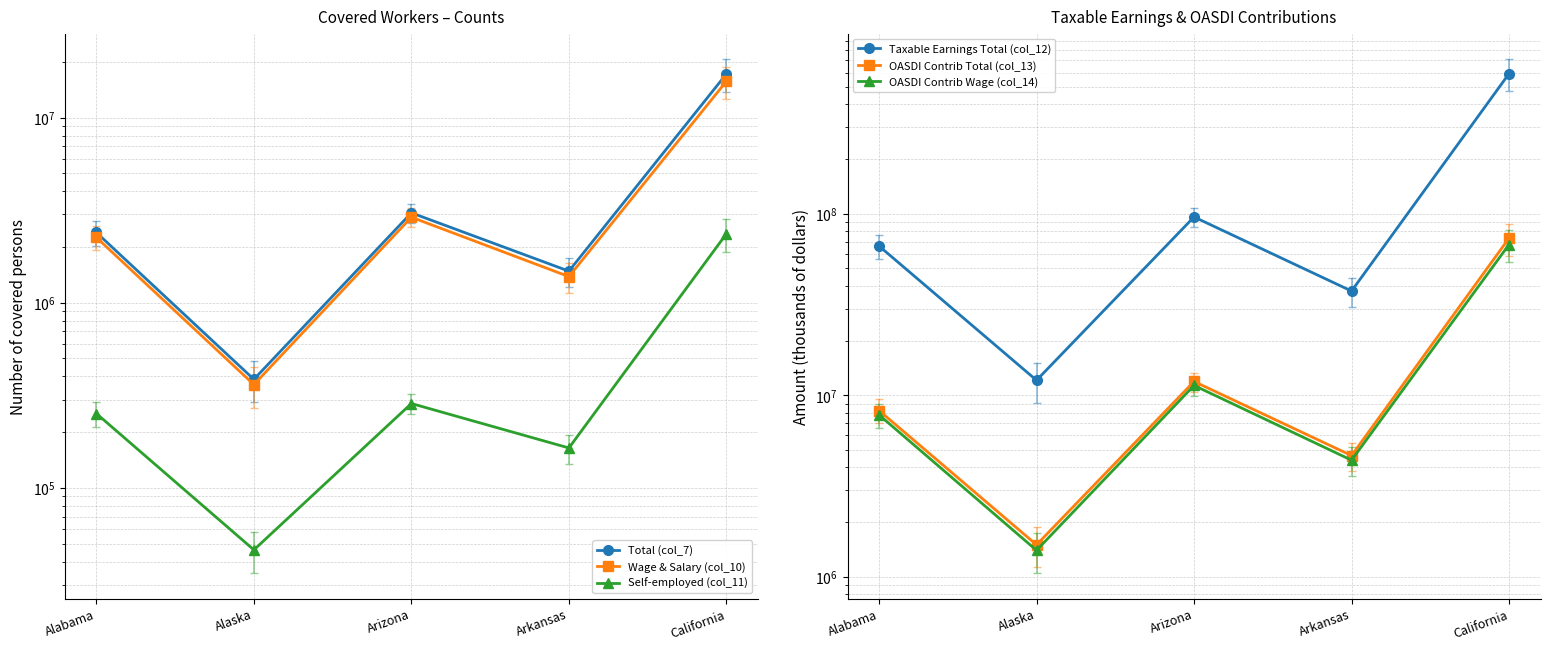

Where is the first local maximum for OASDI Contrib Total (col_13)?

Arizona